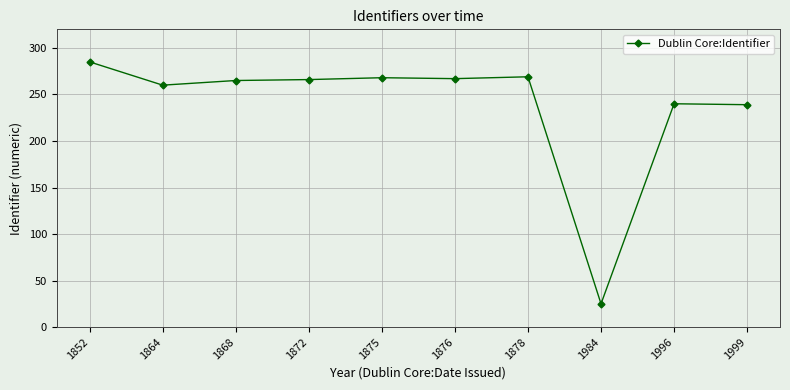

Which label corresponds to the smallest value in the chart?

1984